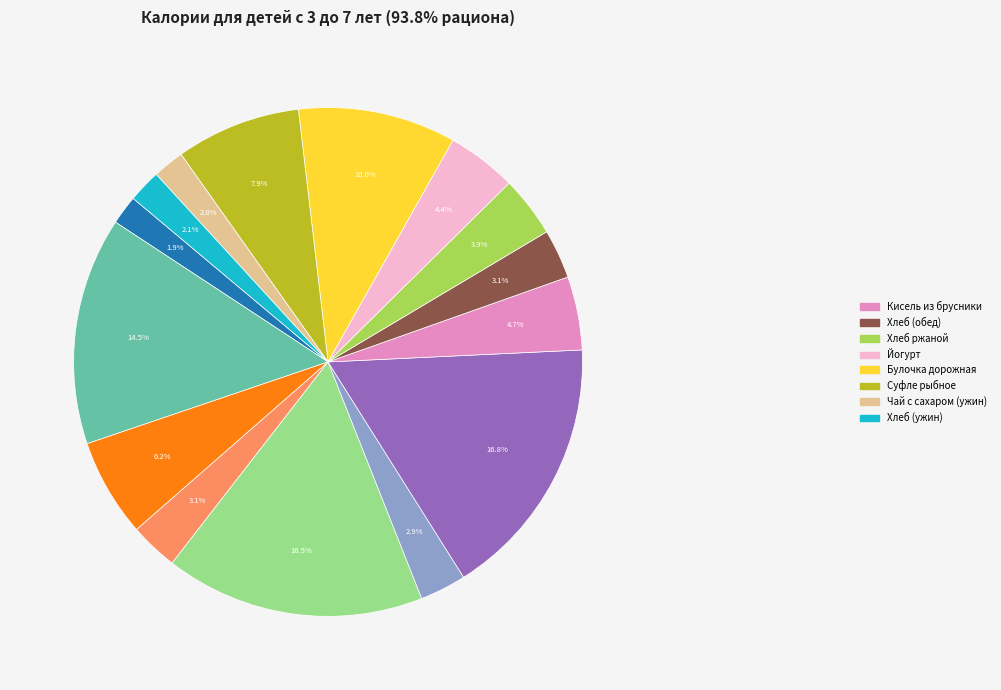

Does any single category account for the majority?

No